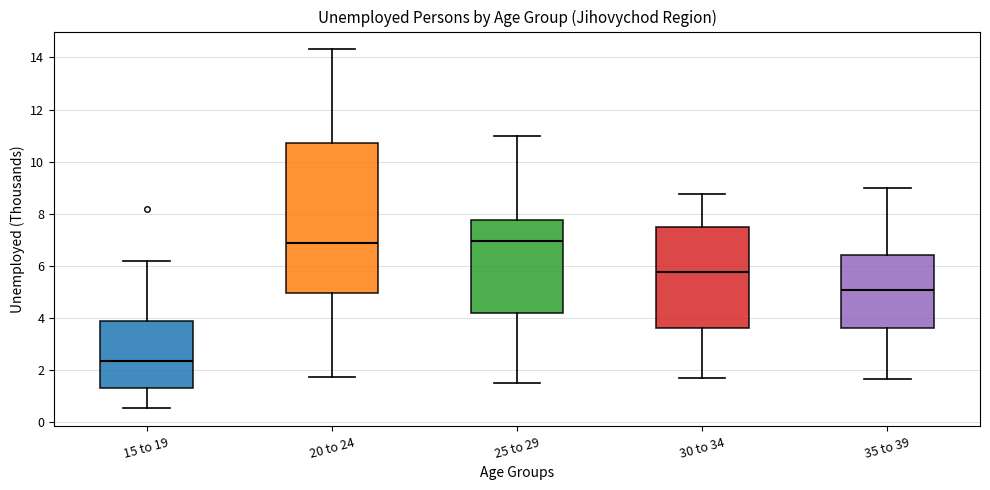

Comparing the boxes themselves (not the whiskers), which one is the tallest?

20 to 24